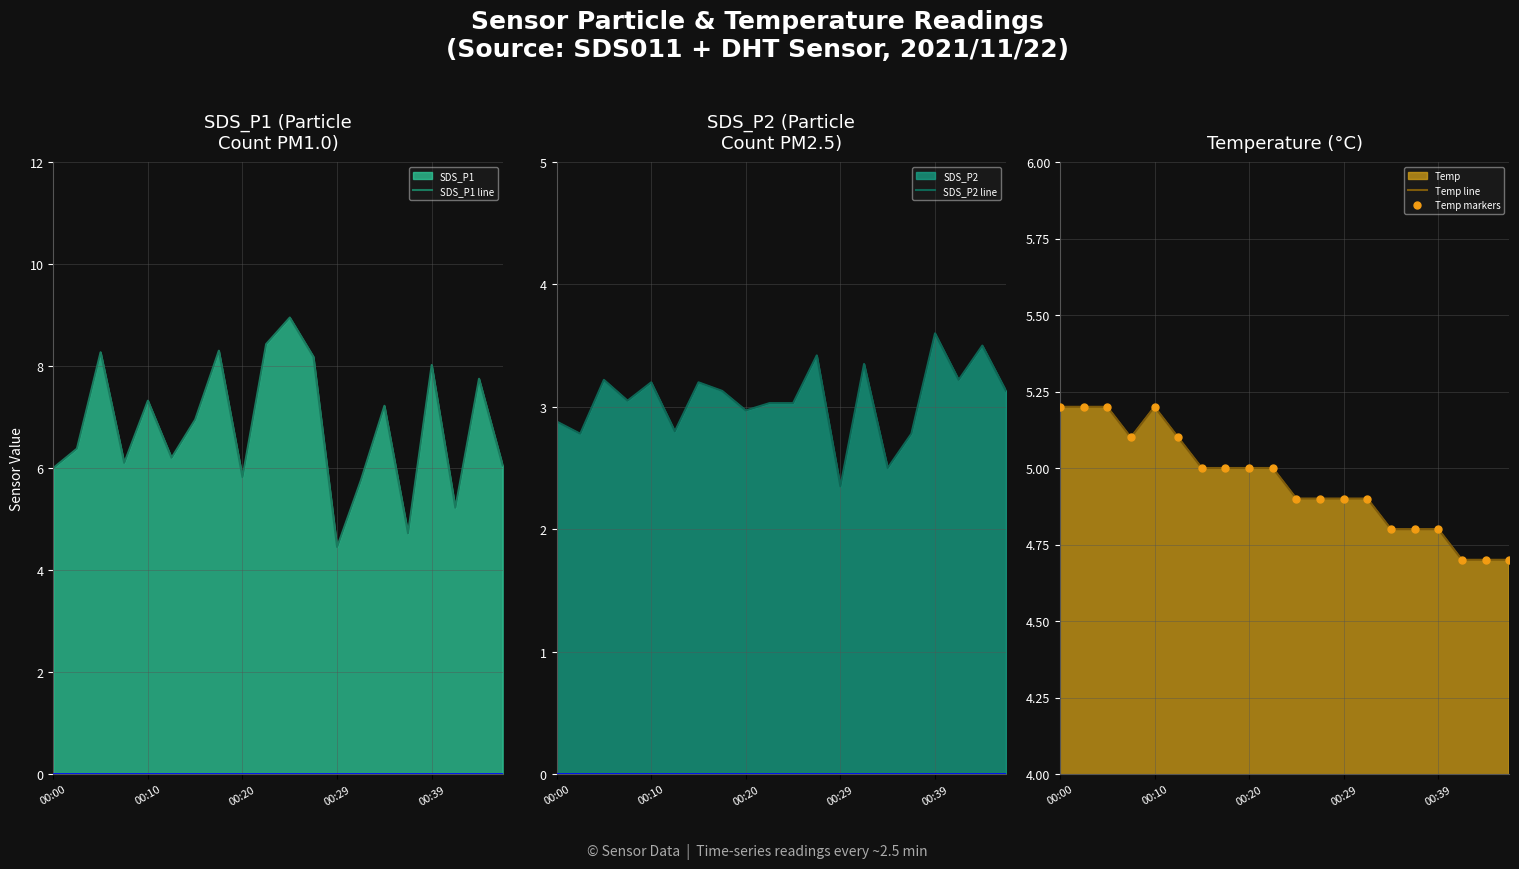

Rank the series by their maximum value, from highest to lowest.

SDS_P1 line, Temp line, Temp markers, SDS_P2 line